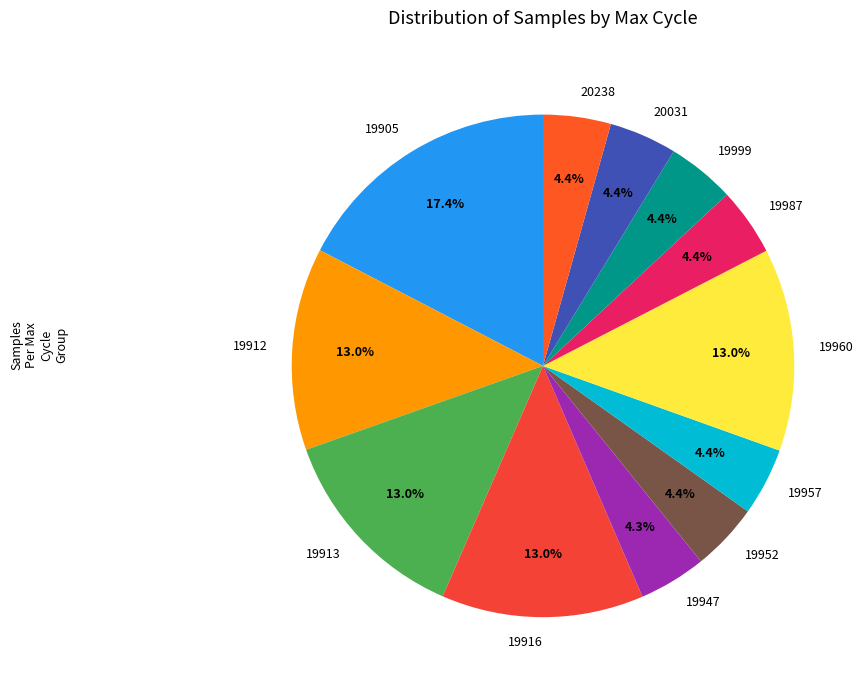

Is there a majority slice in this chart?

No